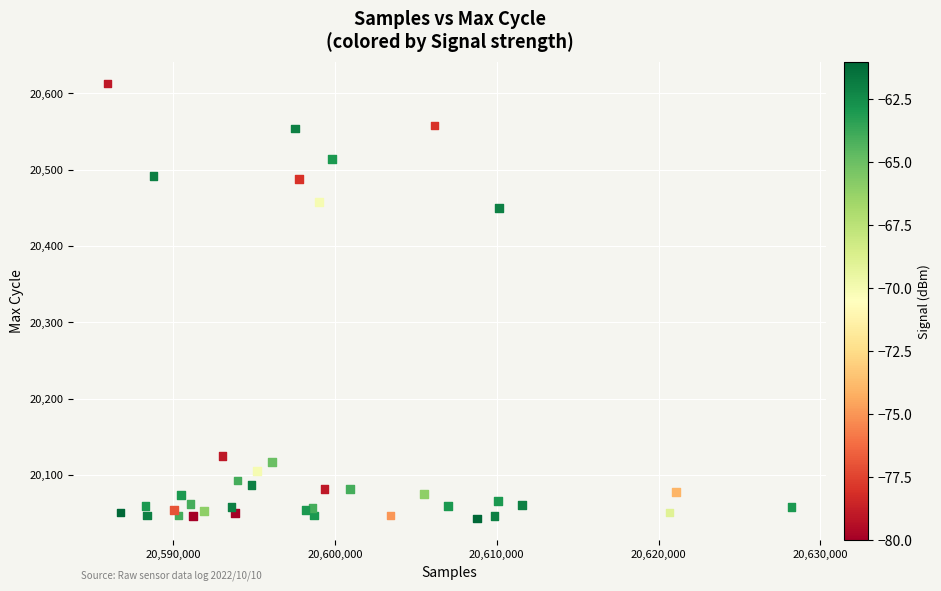

What Y value in the scatter plot is closest to 20328?

20450